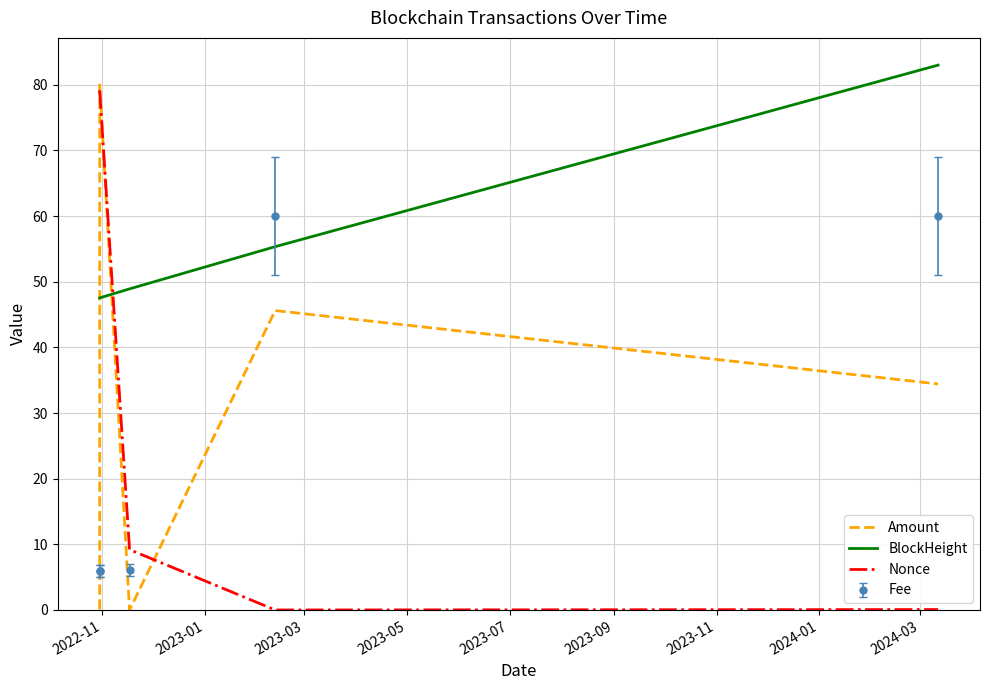

Which series has the largest total across all categories?

BlockHeight